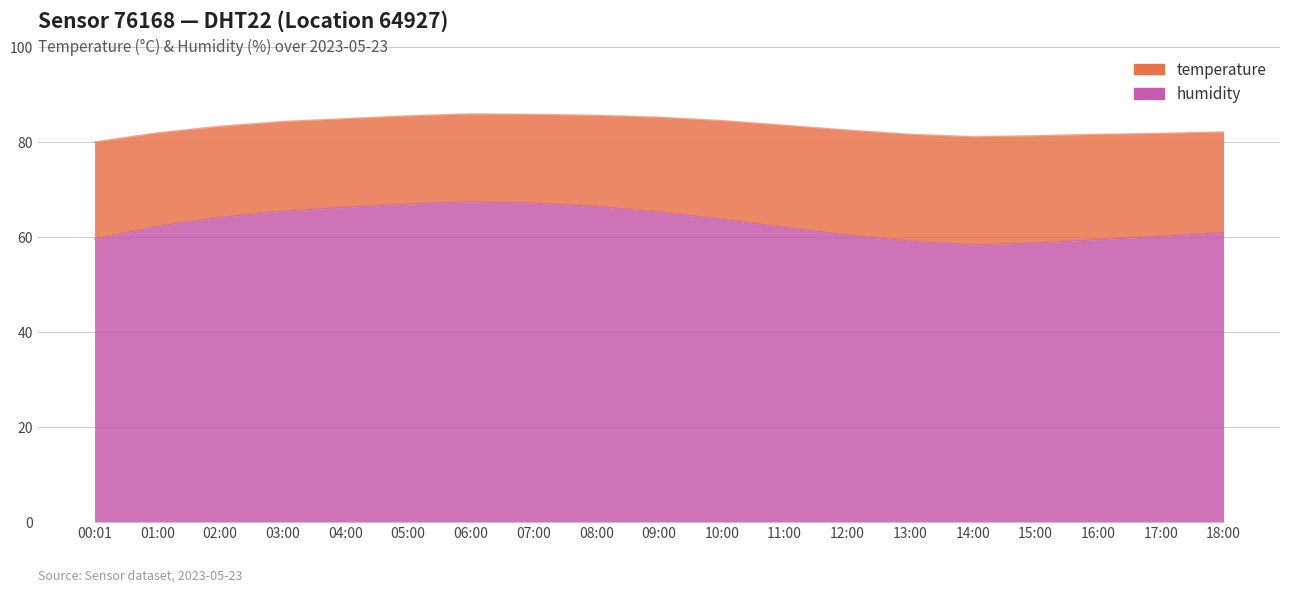

What is the label of the 9th point from the left?

08:00